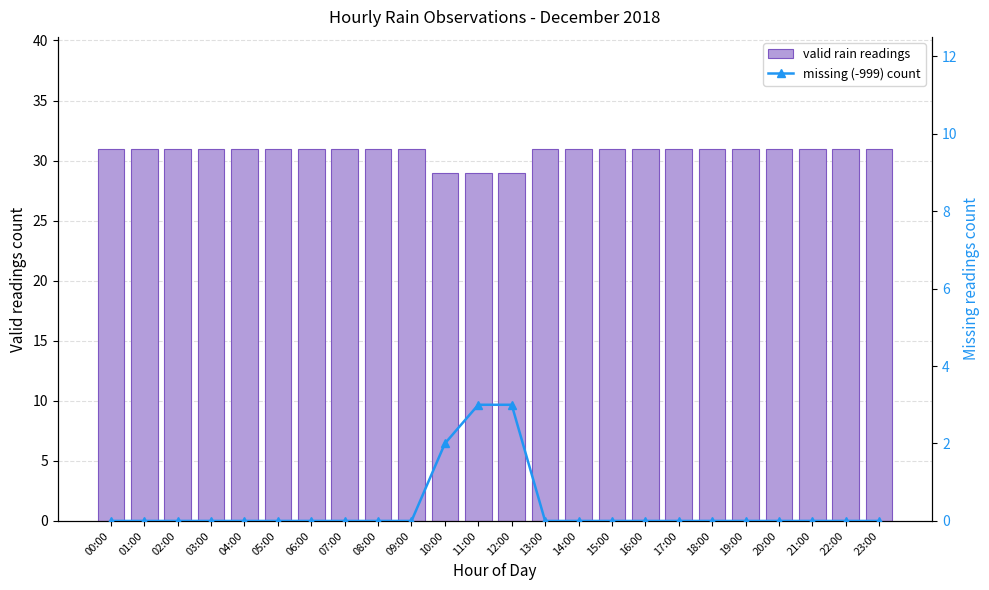

Reading left to right, transcribe all the data shown in this chart.

valid rain readings: 00:00=31	01:00=31	02:00=31	03:00=31	04:00=31	05:00=31	06:00=31	07:00=31	08:00=31	09:00=31	10:00=29	11:00=29	12:00=29	13:00=31	14:00=31	15:00=31	16:00=31	17:00=31	18:00=31	19:00=31	20:00=31	21:00=31	22:00=31	23:00=31
missing (-999) count: 00:00=0	01:00=0	02:00=0	03:00=0	04:00=0	05:00=0	06:00=0	07:00=0	08:00=0	09:00=0	10:00=2	11:00=3	12:00=3	13:00=0	14:00=0	15:00=0	16:00=0	17:00=0	18:00=0	19:00=0	20:00=0	21:00=0	22:00=0	23:00=0